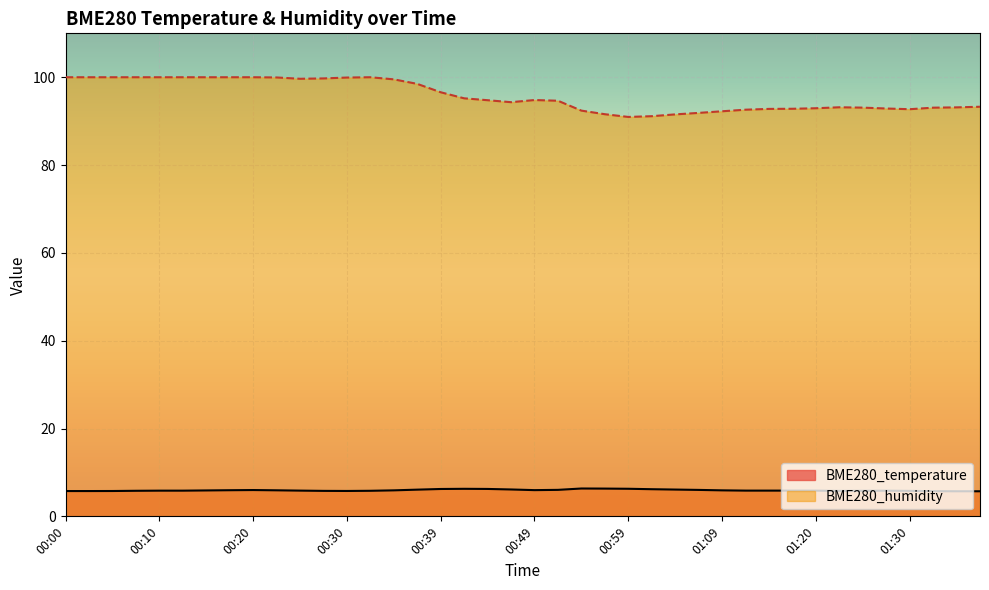

How many data points does each series have?

40